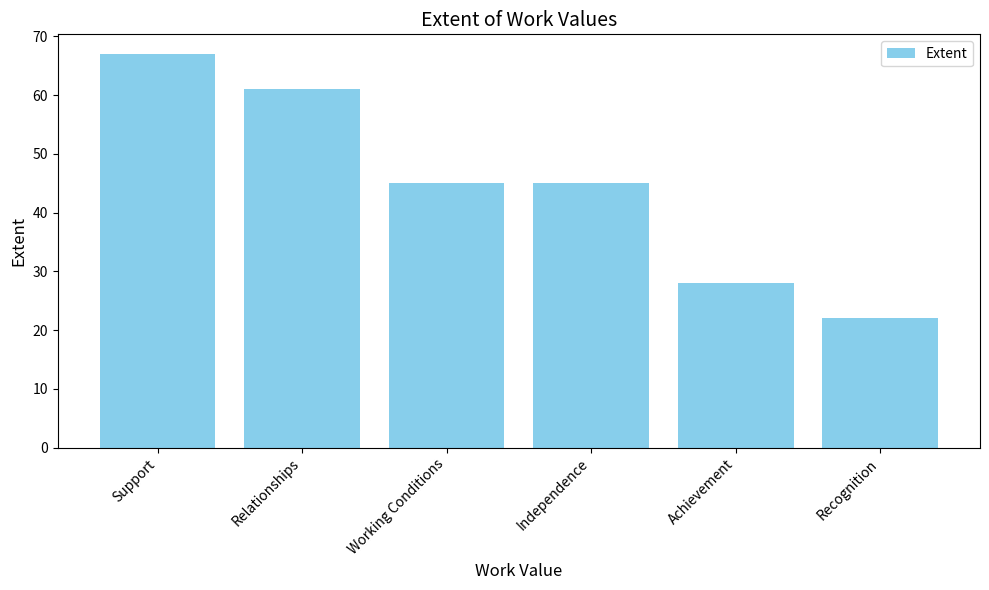

What is the label of the 1st bar from the right?

Recognition